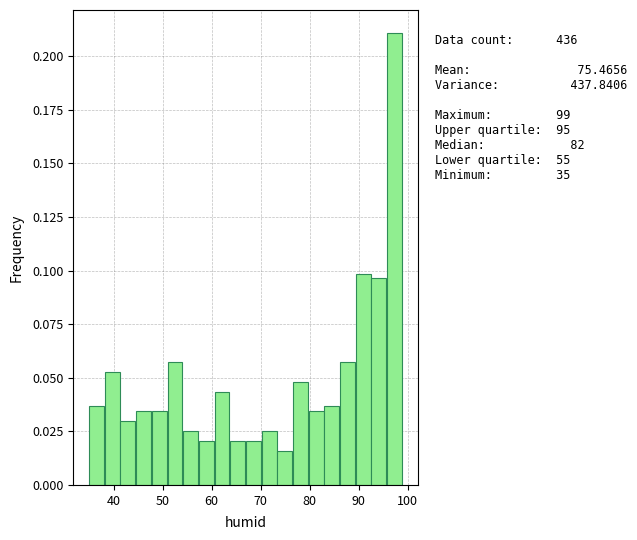

Read against the x-axis, roughly where is the centre of the tallest bar?

97